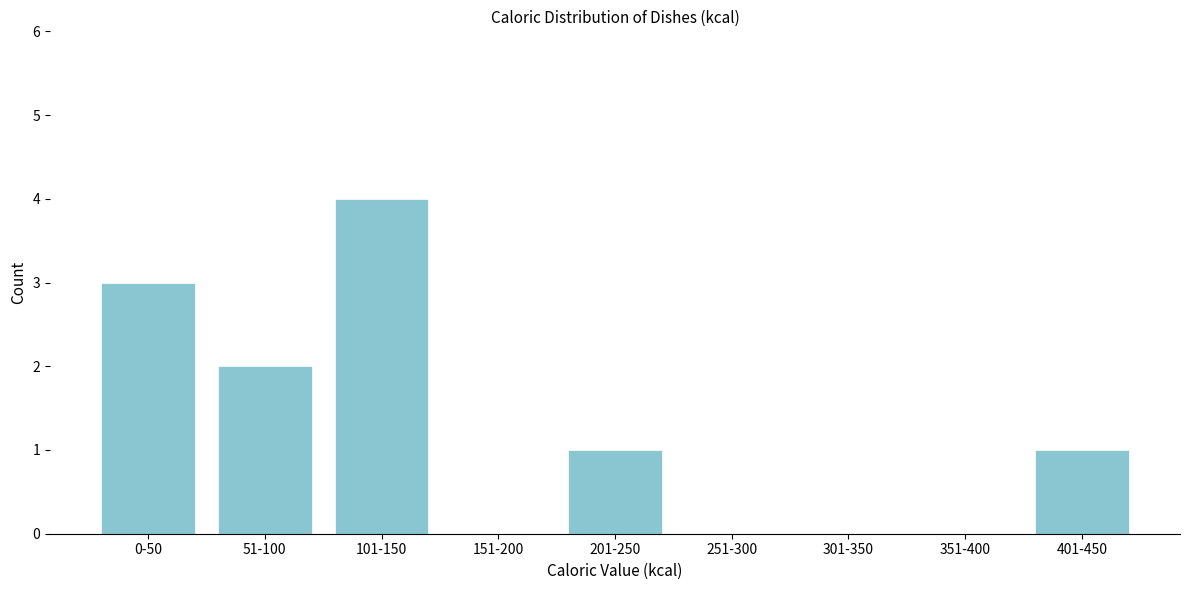

Reading right to left, extract all data points from this chart.

401-450=1	351-400=0	301-350=0	251-300=0	201-250=1	151-200=0	101-150=4	51-100=2	0-50=3